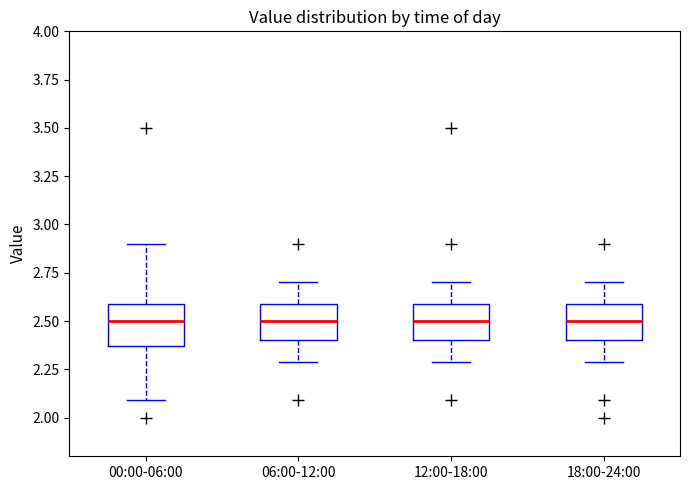

Reading left to right, transcribe this box plot: for each box, give where its median line is, the range the box spans, and where its two whiskers end, as read against the y-axis. The values are not printed on the chart, so give them approximately, as read against the axis.

00:00-06:00: median 2.50, box 2.35 to 2.60, whiskers 2.10 to 2.90
06:00-12:00: median 2.50, box 2.40 to 2.60, whiskers 2.30 to 2.70
12:00-18:00: median 2.50, box 2.40 to 2.60, whiskers 2.30 to 2.70
18:00-24:00: median 2.50, box 2.40 to 2.60, whiskers 2.30 to 2.70